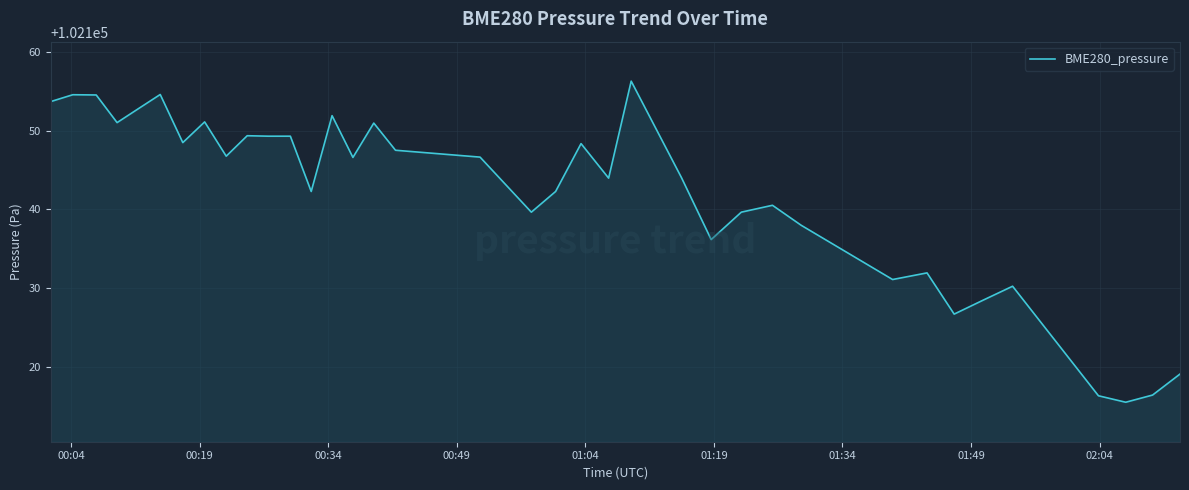

What is the smallest value displayed?

102115.6